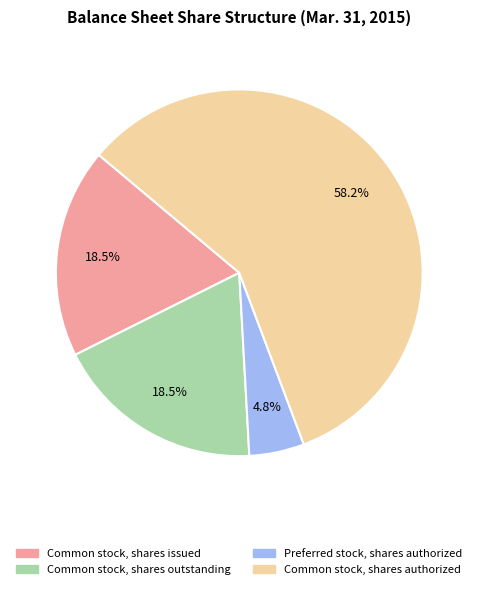

Which category has the biggest portion of the pie?

Common stock, shares authorized